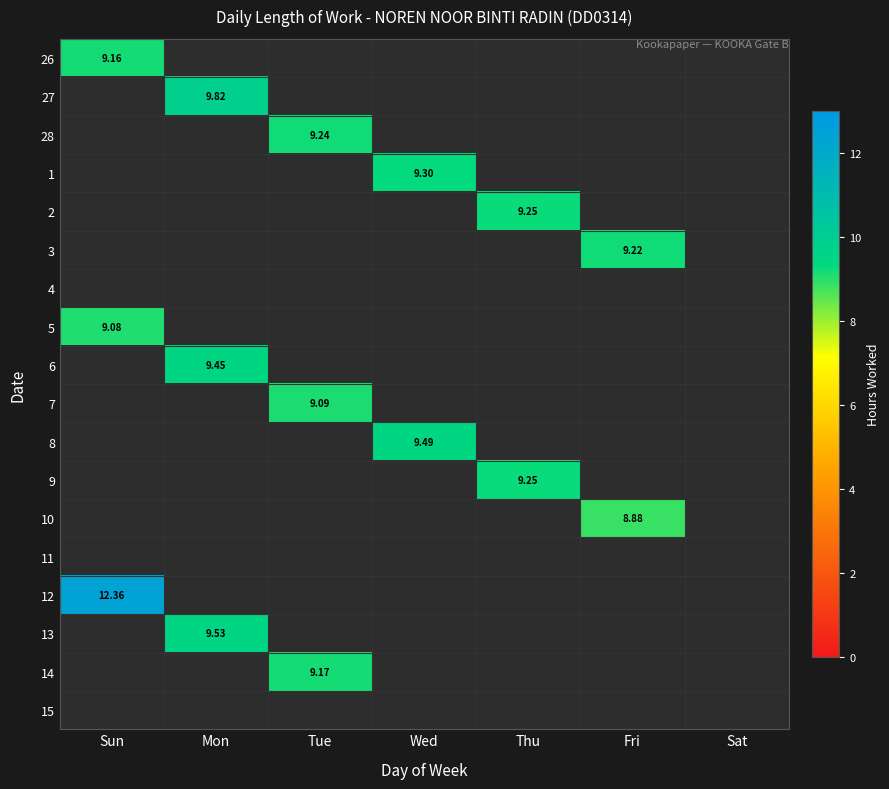

Which has a higher value, Tue or Sun?

Sun